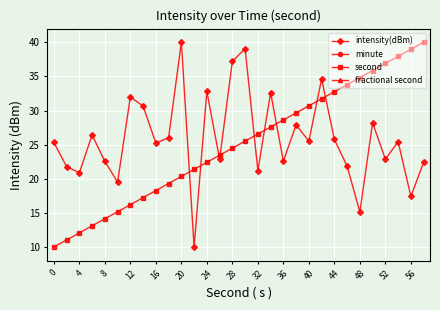

Which series has the largest total across all categories?

intensity(dBm)